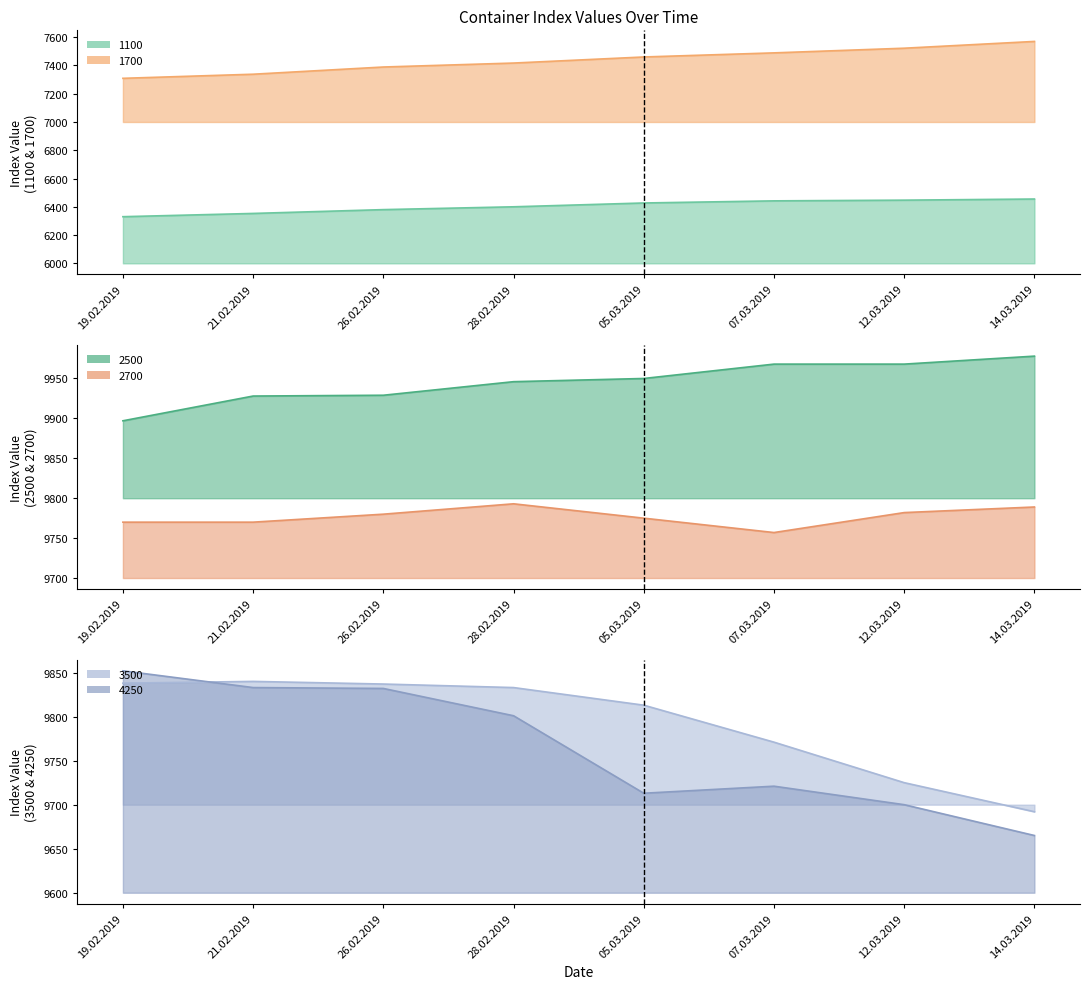

What is the minimum value shown in the chart?

6330